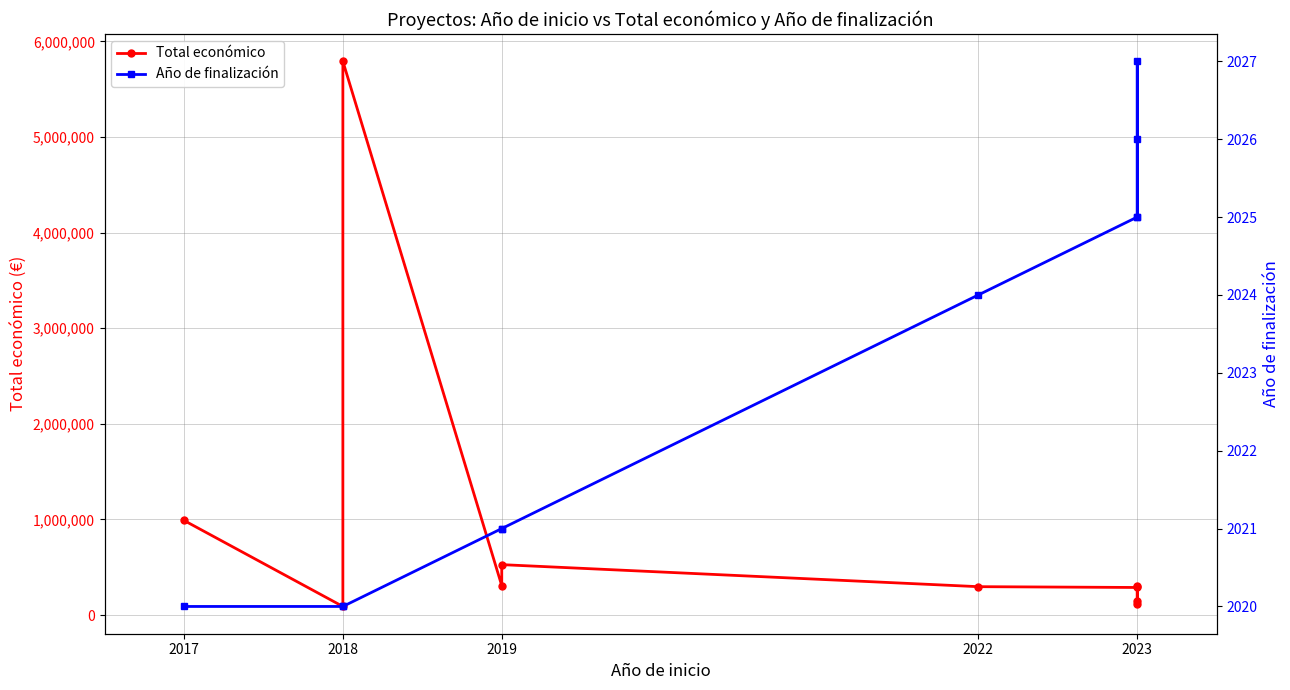

Between 2022 and 2023, which series saw the biggest shift?

Total económico